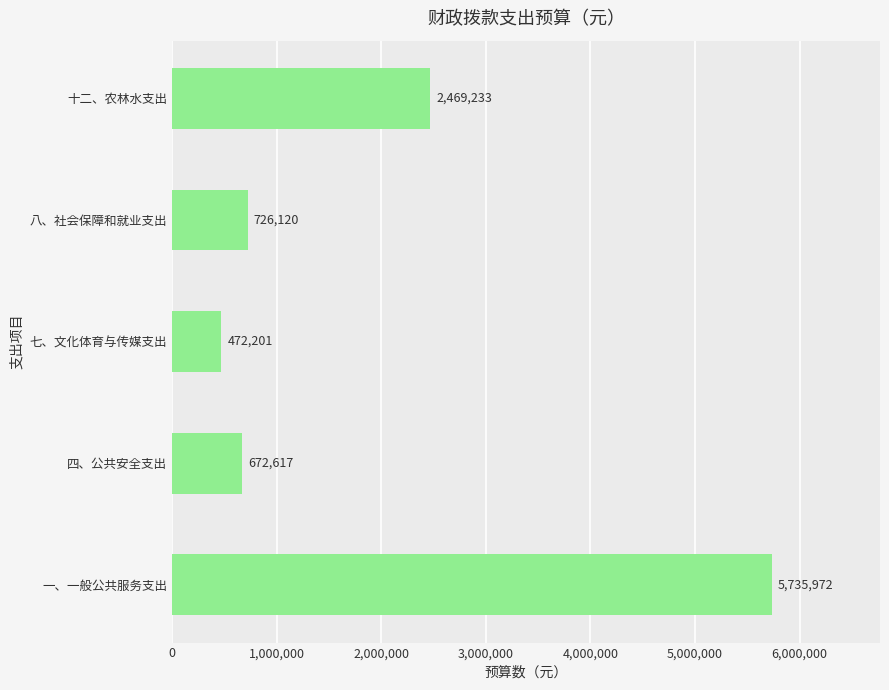

List the labels in order of value, largest first.

一、一般公共服务支出, 十二、农林水支出, 八、社会保障和就业支出, 四、公共安全支出, 七、文化体育与传媒支出